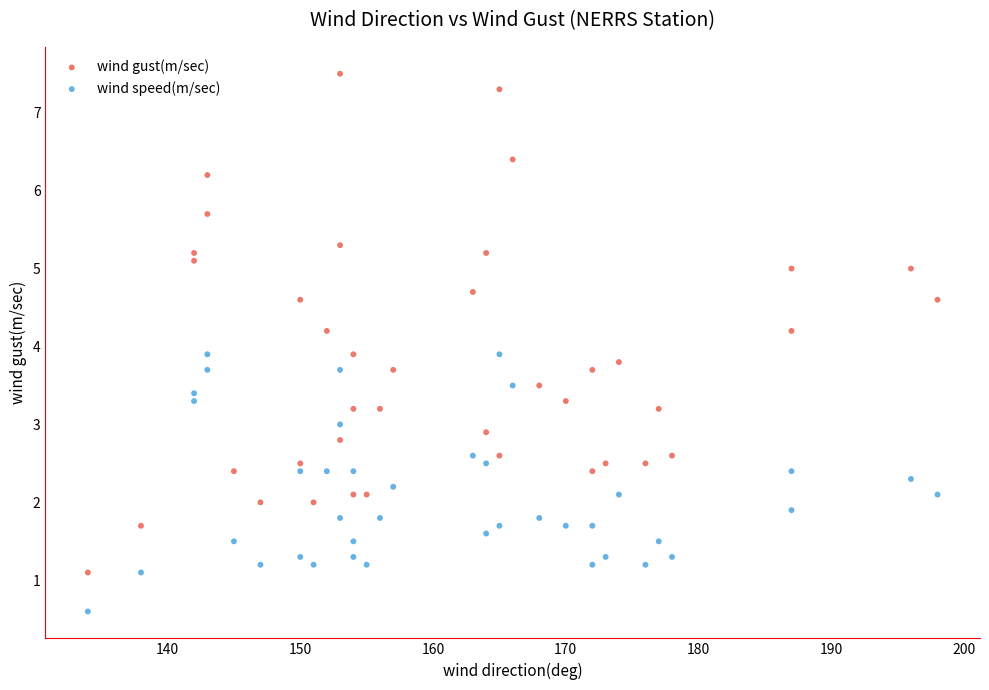

Which series contains the lowest Y value?

wind speed(m/sec)